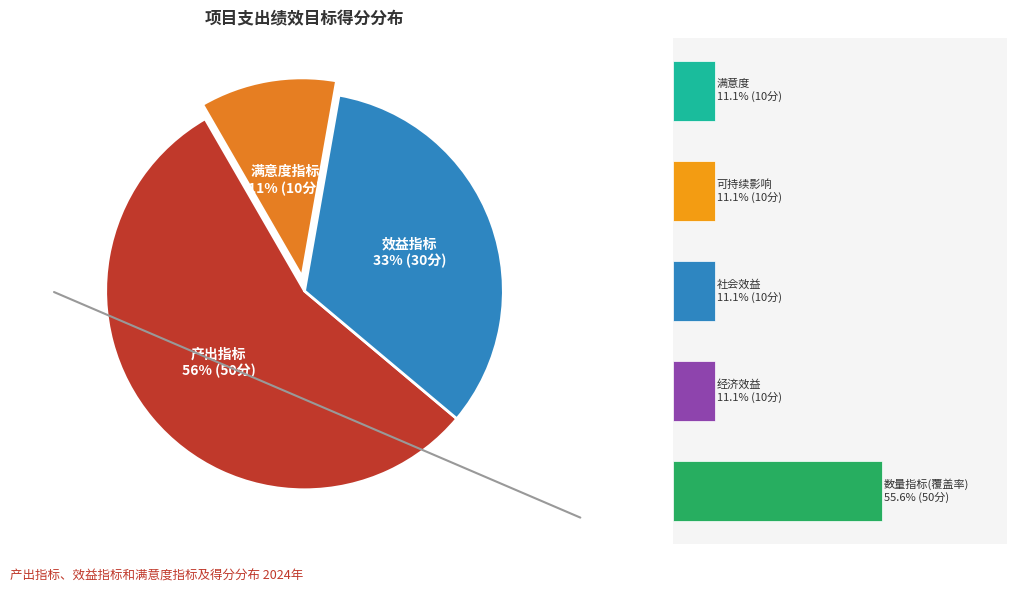

What percentage do 效益指标 and 产出指标 together represent?

88.9%